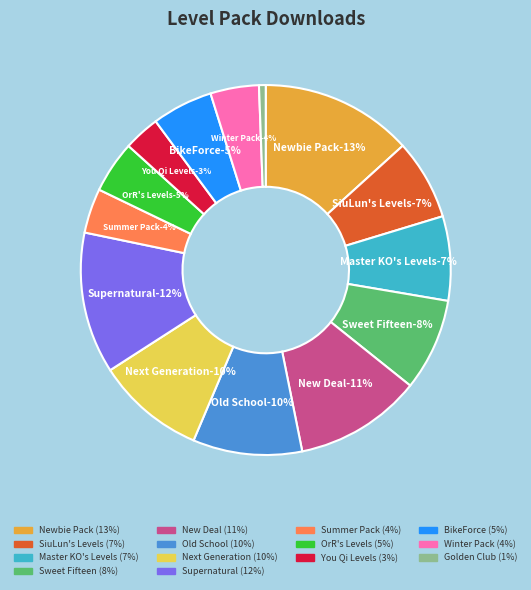

What percentage is the SiuLun's Levels slice, to the nearest percent?

7%